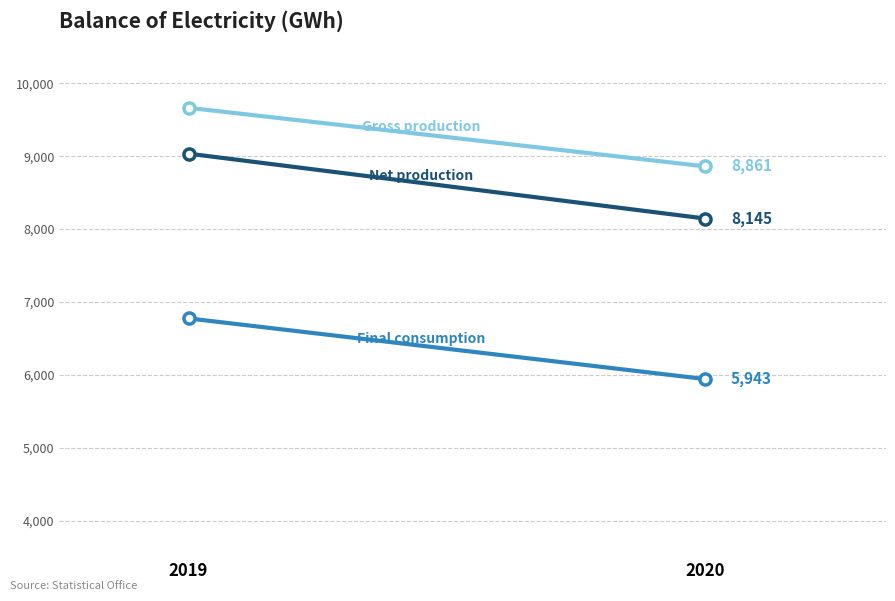

What is the average value of the Gross production series?

9262